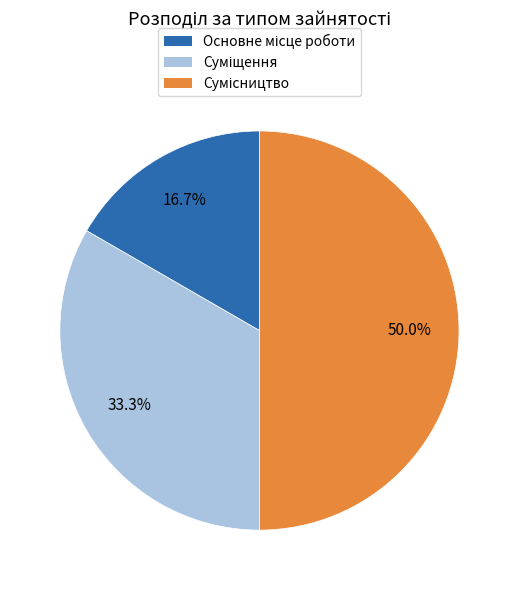

Is it true that Сумісництво is 50% of the pie?

True